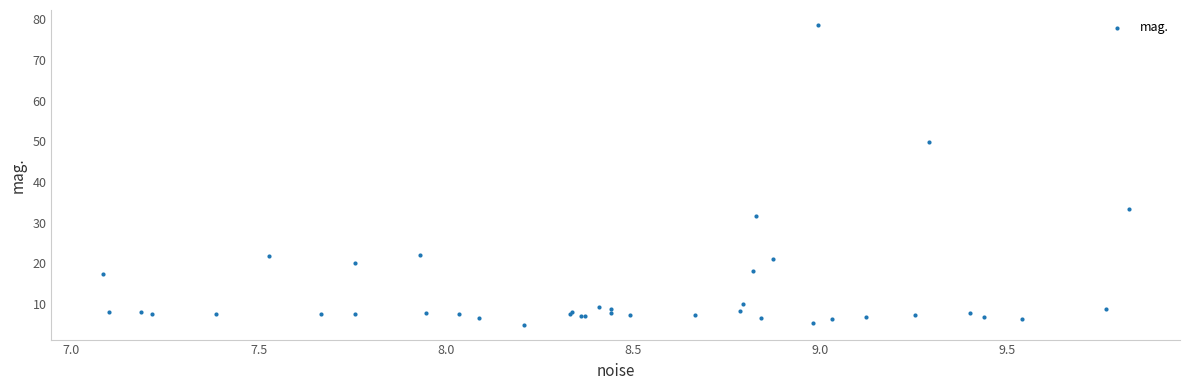

What Y value in the scatter plot is closest to 41?

33.5